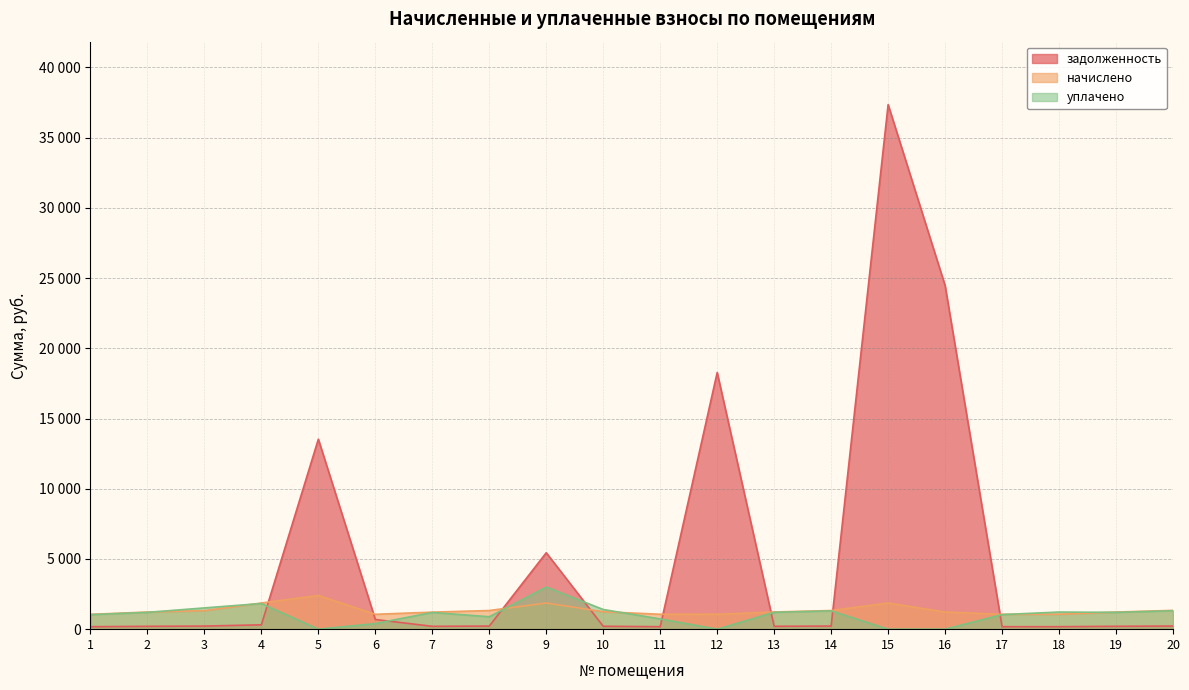

List the series in order of their peak value, lowest first.

начислено, уплачено, задолженность